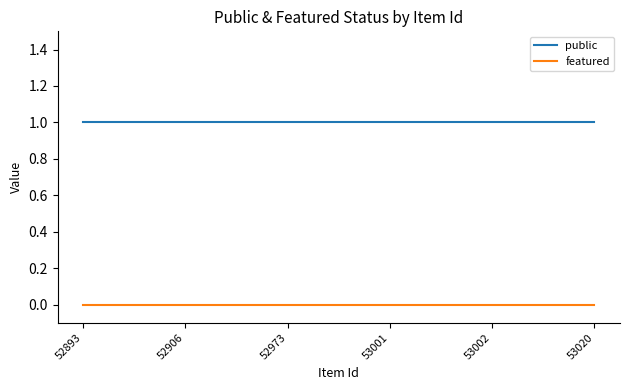

What are all the series names shown in the legend?

public, featured